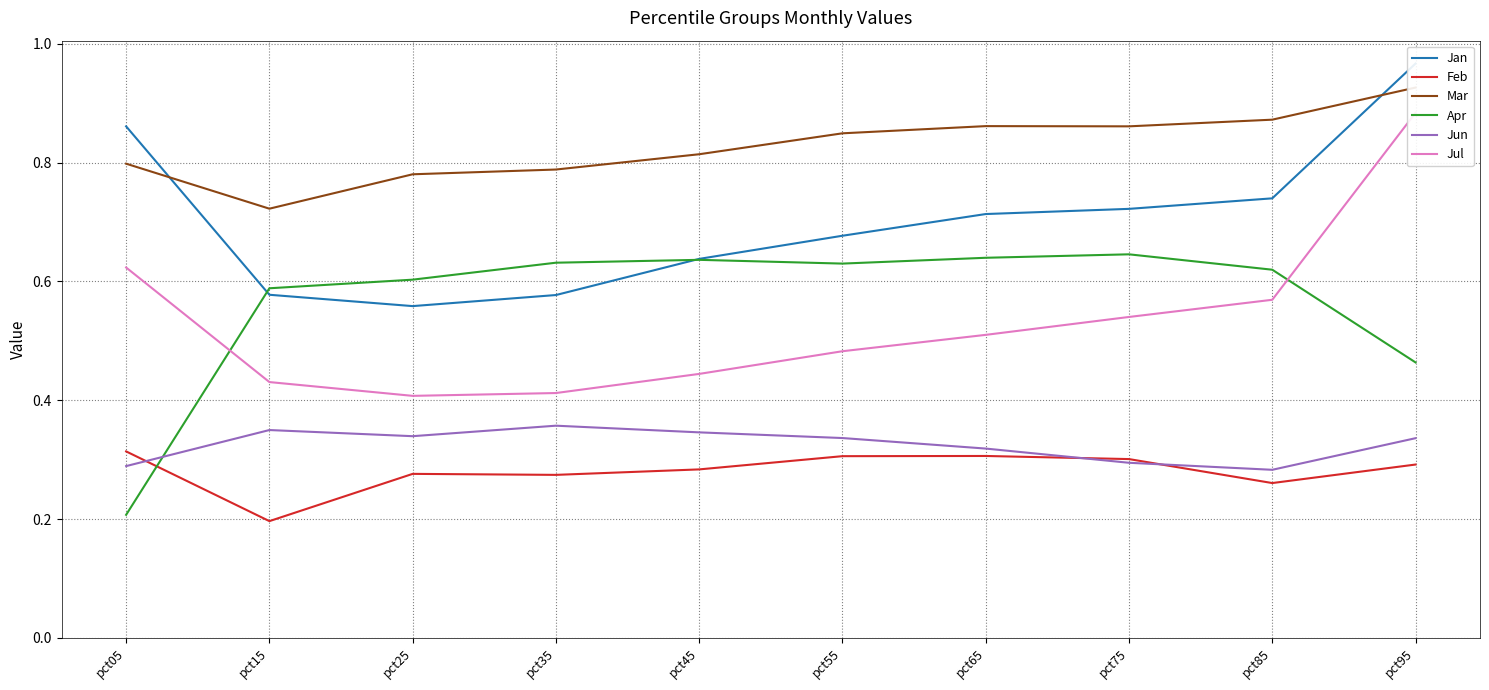

Between pct05 and pct85, which series saw the biggest shift?

Apr